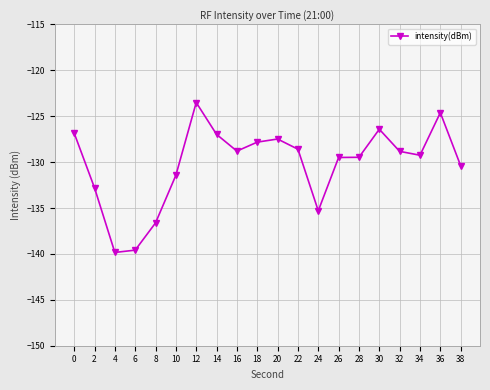

What is the change in value from 4 to 24?

+4.5